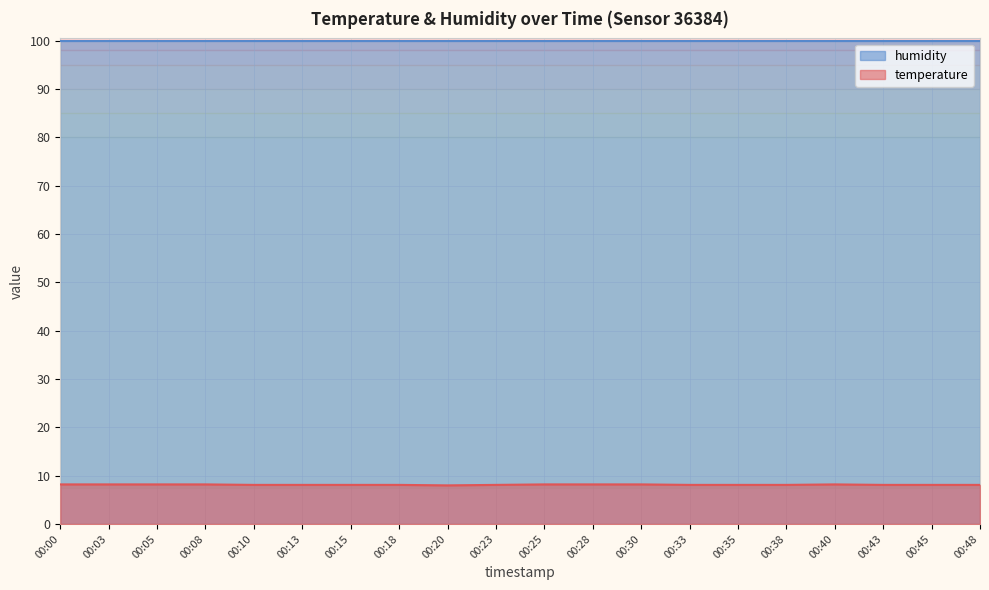

Count the values in the range 8 to 9.

20